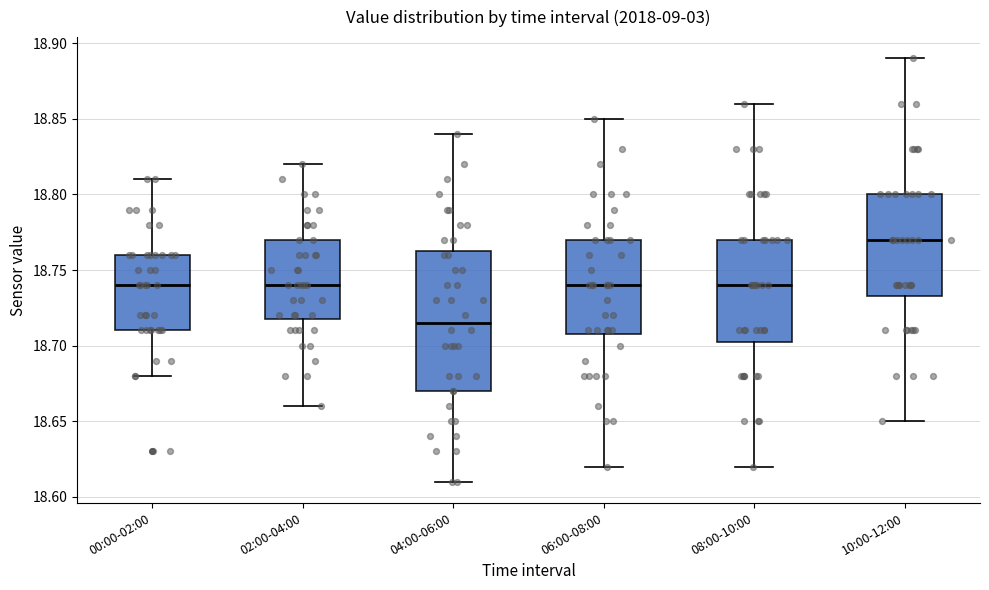

Reading left to right, transcribe this box plot: for each box, give where its median line is, the range the box spans, and where its two whiskers end, as read against the y-axis. The values are not printed on the chart, so give them approximately, as read against the axis.

00:00-02:00: median 18.740, box 18.710 to 18.760, whiskers 18.680 to 18.810
02:00-04:00: median 18.740, box 18.720 to 18.770, whiskers 18.660 to 18.820
04:00-06:00: median 18.715, box 18.670 to 18.765, whiskers 18.610 to 18.840
06:00-08:00: median 18.740, box 18.710 to 18.770, whiskers 18.620 to 18.850
08:00-10:00: median 18.740, box 18.705 to 18.770, whiskers 18.620 to 18.860
10:00-12:00: median 18.770, box 18.735 to 18.800, whiskers 18.650 to 18.890